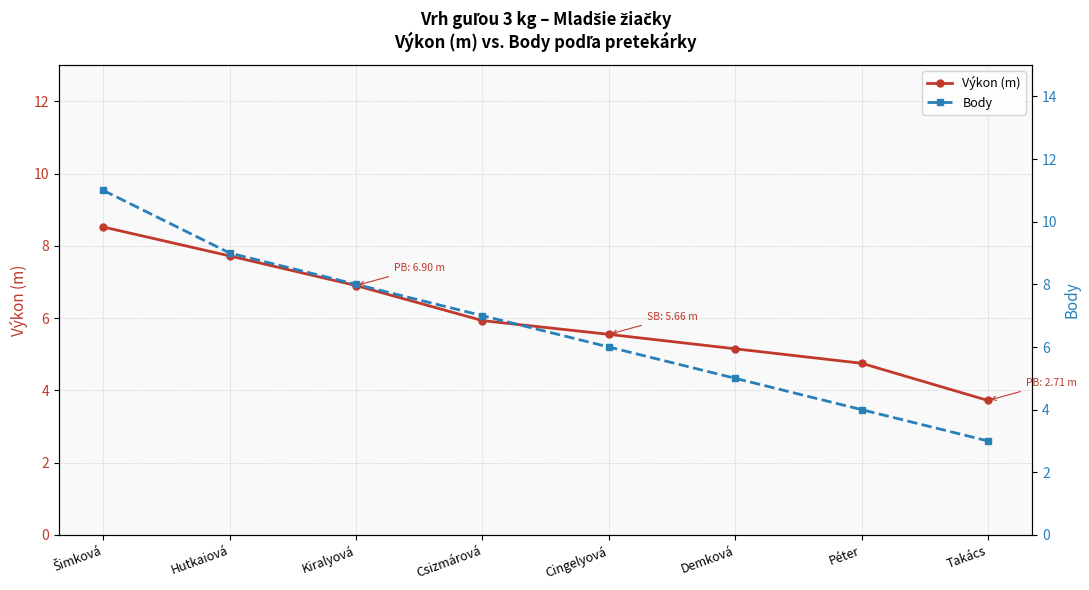

What is the highest value of the Body series?

11.0